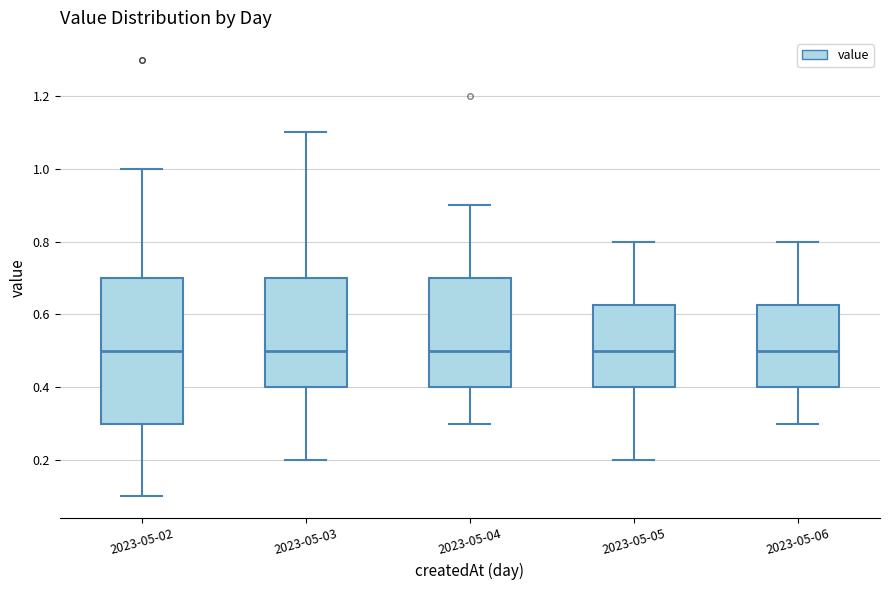

Where does the upper whisker of the box for 2023-05-04 end on the y-axis? The values are not printed on the chart, so give them approximately, as read against the axis.

0.90